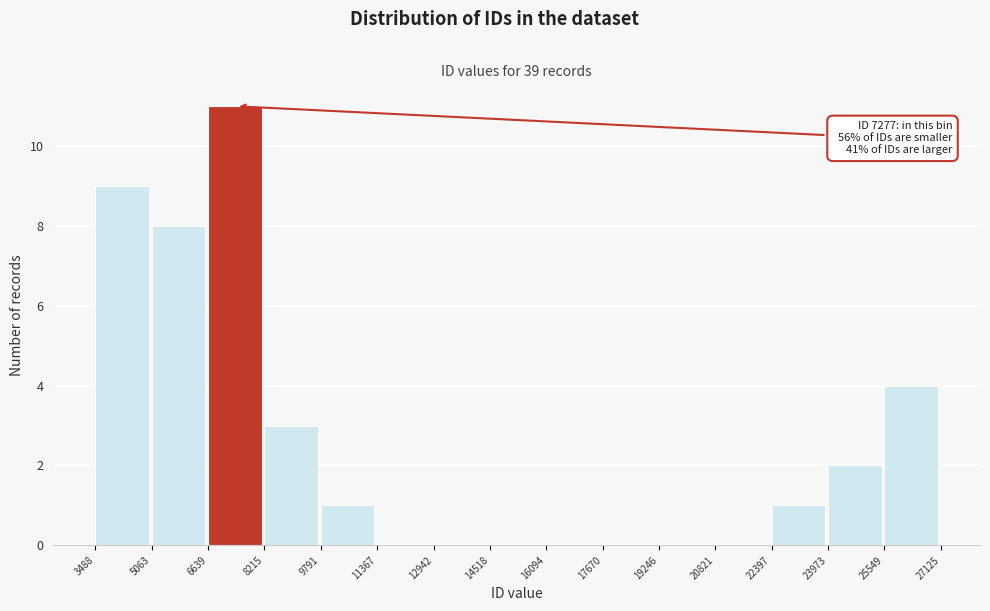

Over which range of the x-axis is the bar tallest?

6639 to 8215